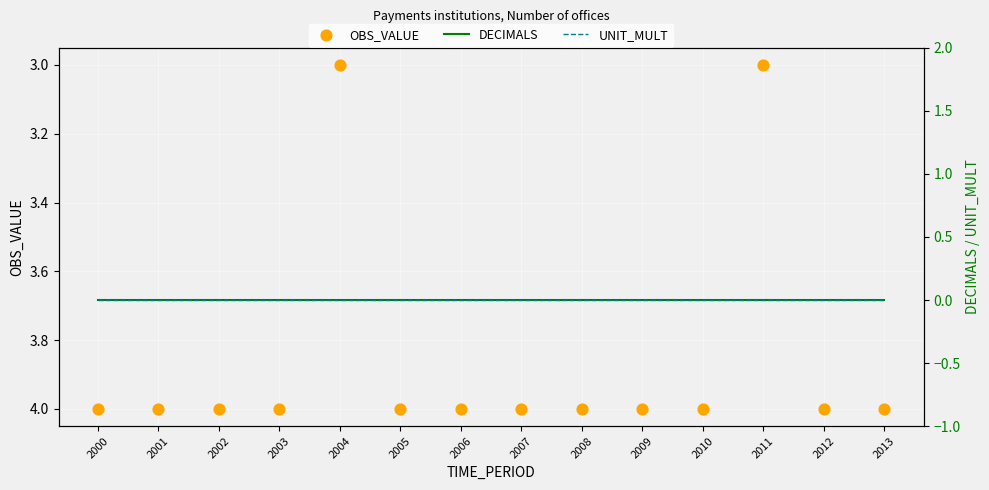

Is the value of UNIT_MULT at 2006 greater than the value of DECIMALS at 2013?

No